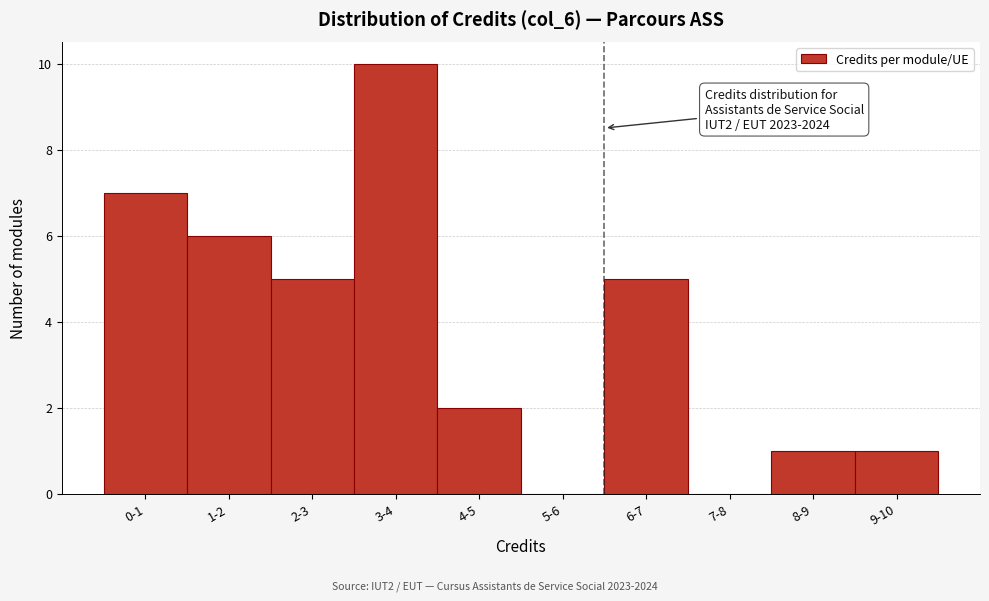

Reading right to left, what are all the values shown in this chart?

9-10=1	8-9=1	7-8=0	6-7=5	5-6=0	4-5=2	3-4=10	2-3=5	1-2=6	0-1=7